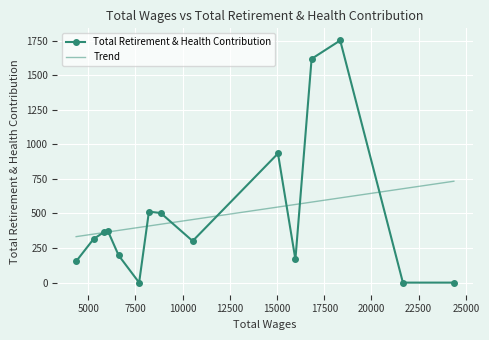

In Total Retirement & Health Contribution, how many points are higher than both neighbors (excluding endpoints)?

4